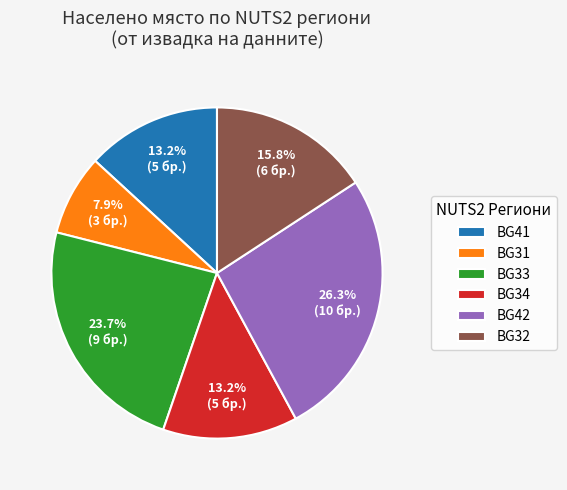

Is there a majority slice in this chart?

No